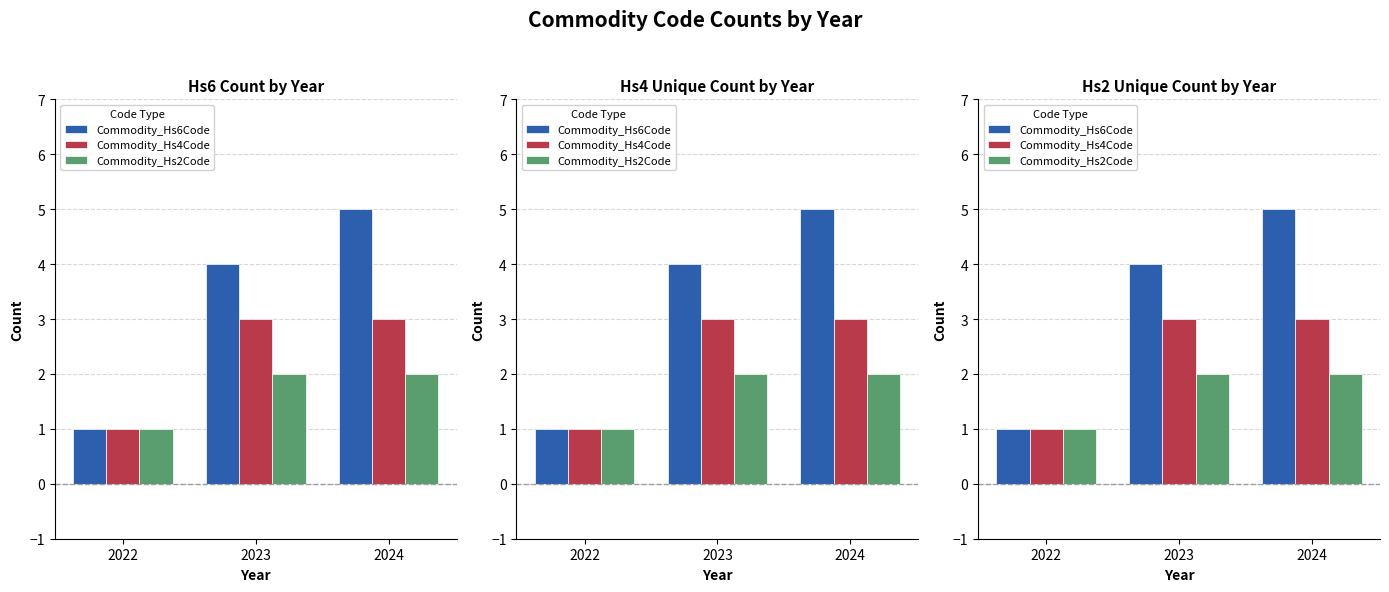

Count the Commodity_Hs4Code values in the range 1 to 3.

3